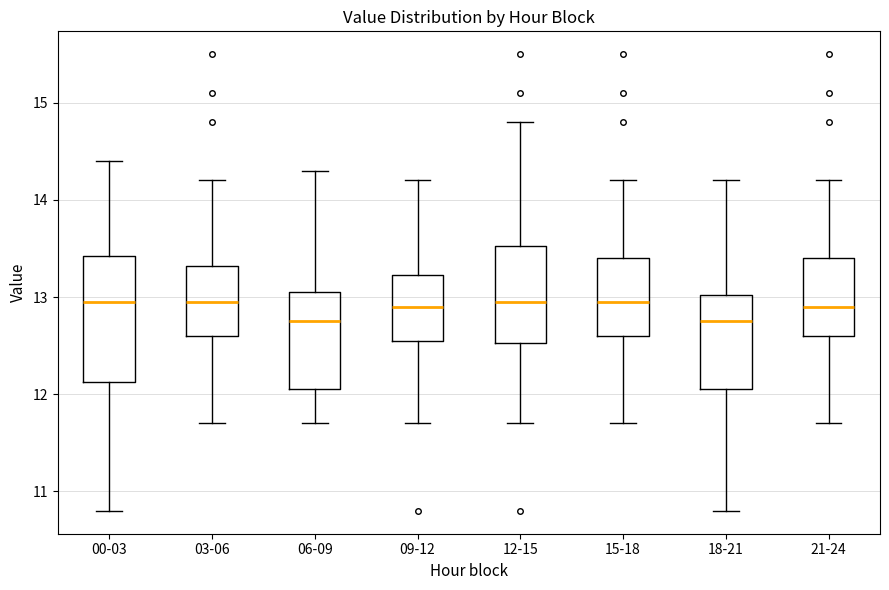

Where is the upper edge of the box for 06-09 on the y-axis? The values are not printed on the chart, so give them approximately, as read against the axis.

13.1